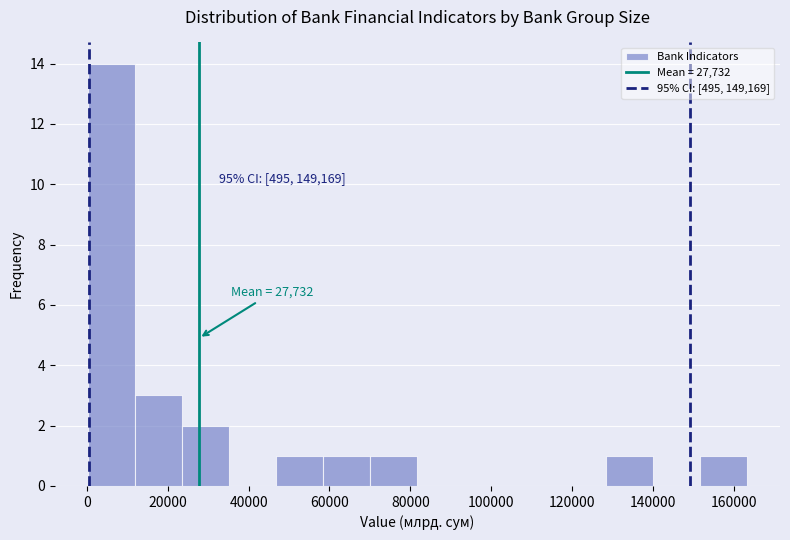

Which range on the x-axis has the tallest bar?

0 to 12000